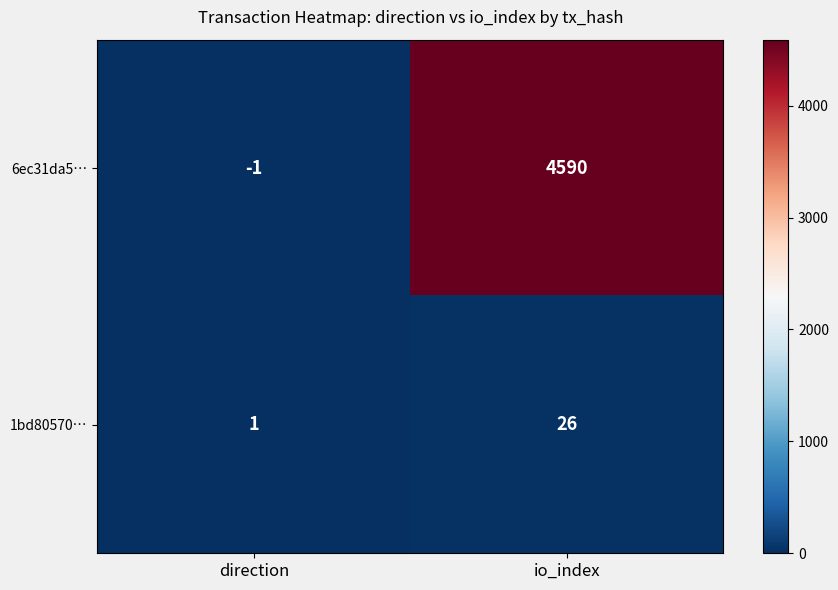

Rank the series by their average value, from lowest to highest.

1bd80570…, 6ec31da5…